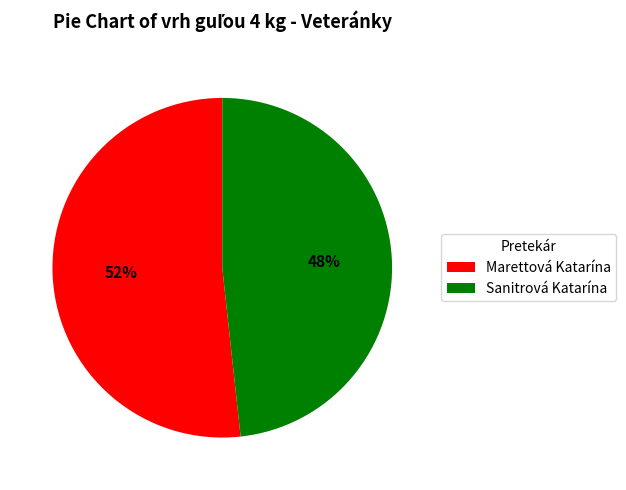

Rank the categories by value from highest to lowest.

Marettová Katarína, Sanitrová Katarína